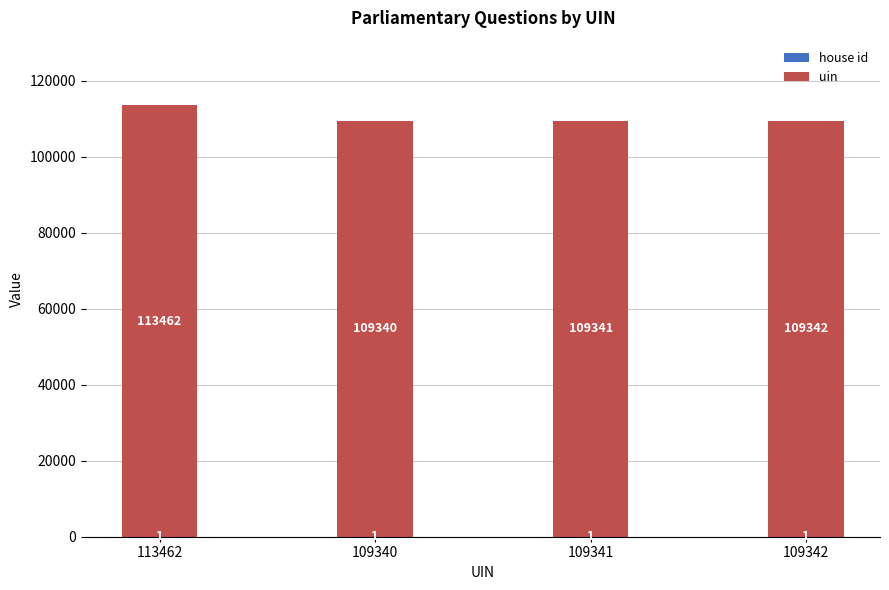

Does the chart contain stacked bars?

Yes